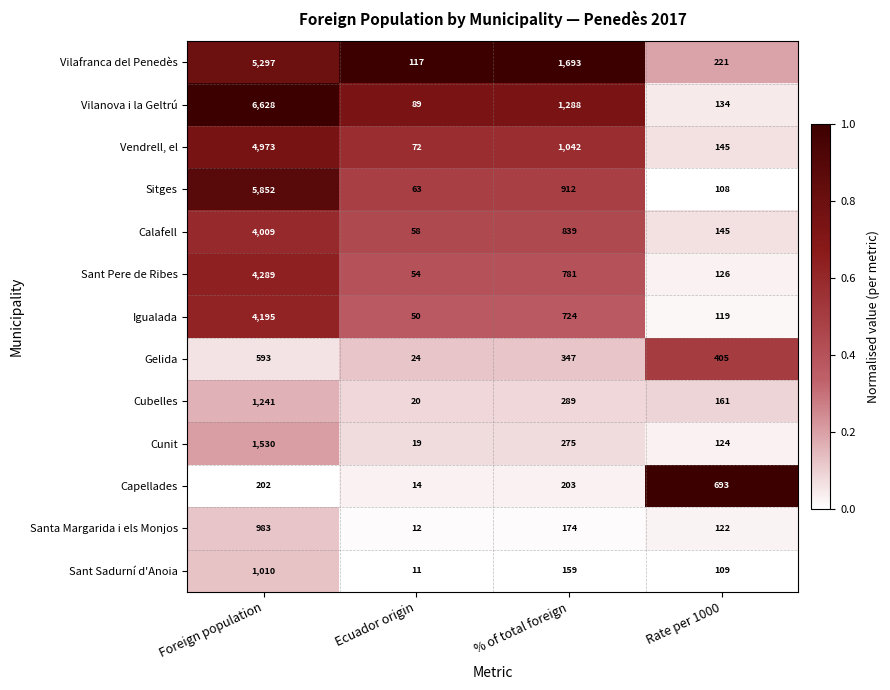

Rank the series by their maximum value, from lowest to highest.

Gelida, Capellades, Santa Margarida i els Monjos, Sant Sadurní d'Anoia, Cubelles, Cunit, Calafell, Igualada, Sant Pere de Ribes, Vendrell, el, Vilafranca del Penedès, Sitges, Vilanova i la Geltrú